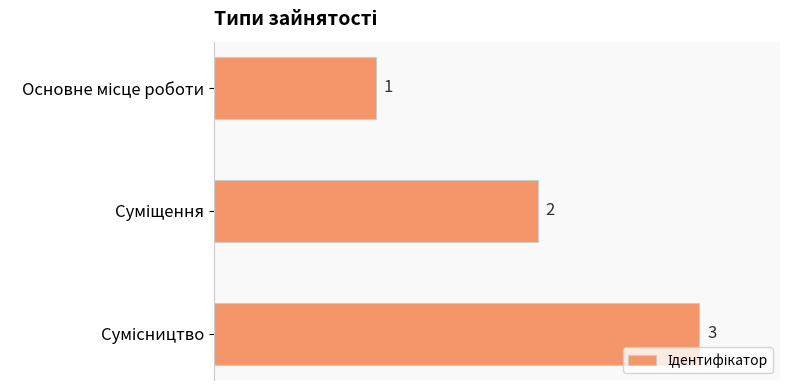

How many bars are there in total?

3